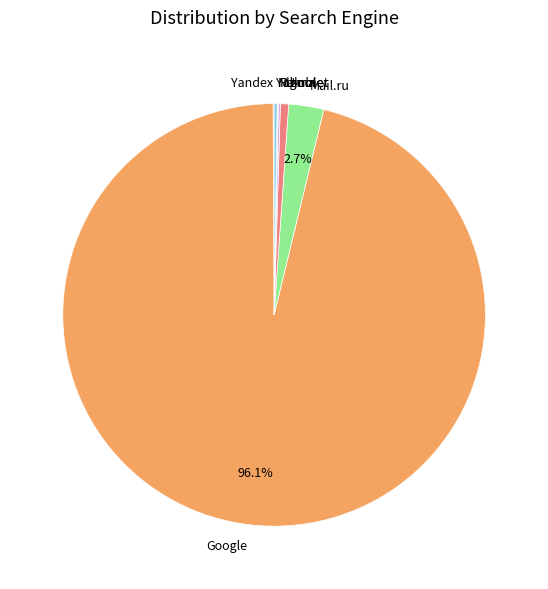

Which category has the biggest portion of the pie?

Google